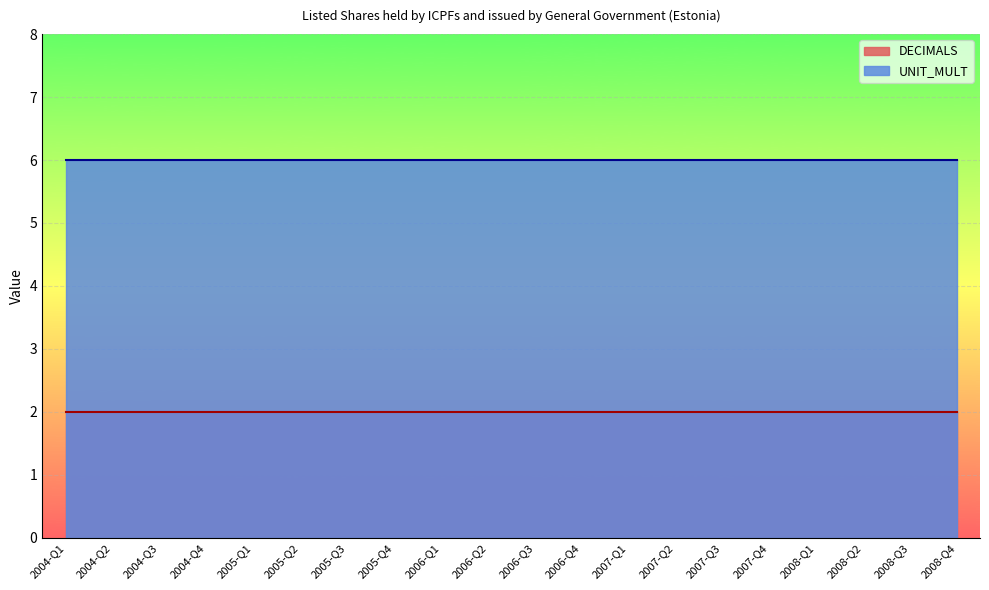

What are all the series names shown in the legend?

DECIMALS, UNIT_MULT